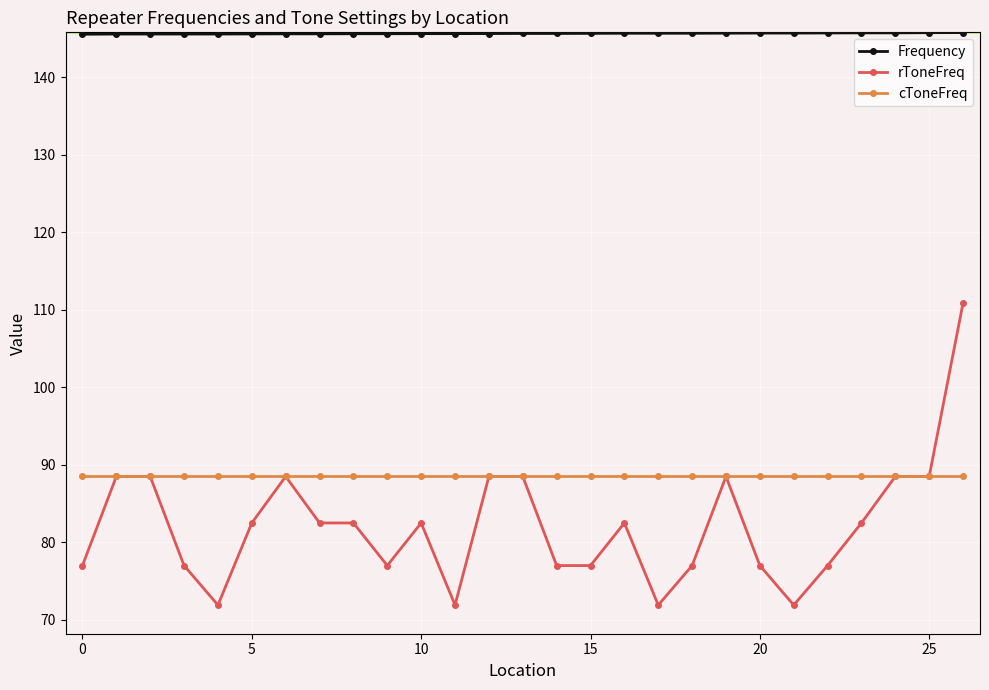

What is the value of the cToneFreq point at the 20th from the left?

88.5